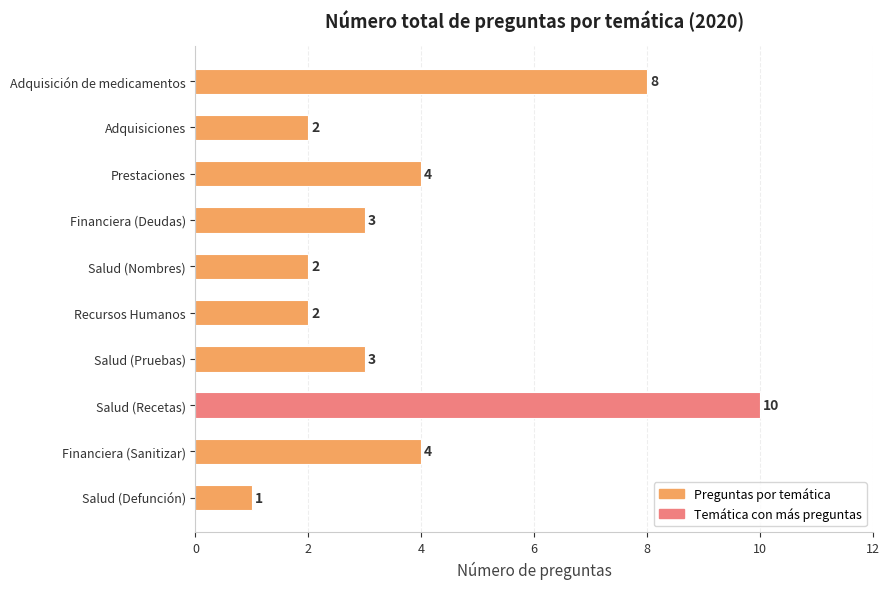

What is the minimum value shown in the chart?

1